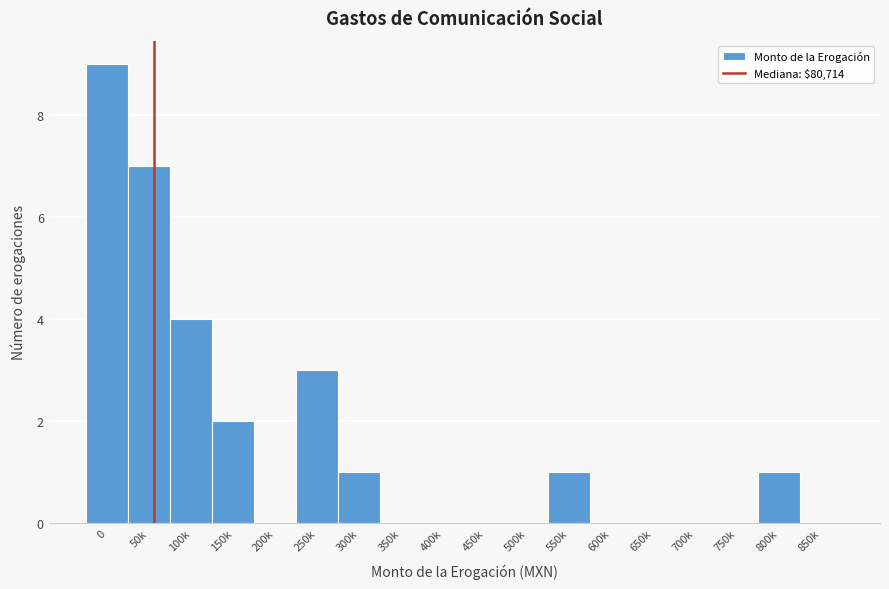

Reading left to right, list all the values displayed in this chart.

0=9	50k=7	100k=4	150k=2	200k=0	250k=3	300k=1	350k=0	400k=0	450k=0	500k=0	550k=1	600k=0	650k=0	700k=0	750k=0	800k=1	850k=0